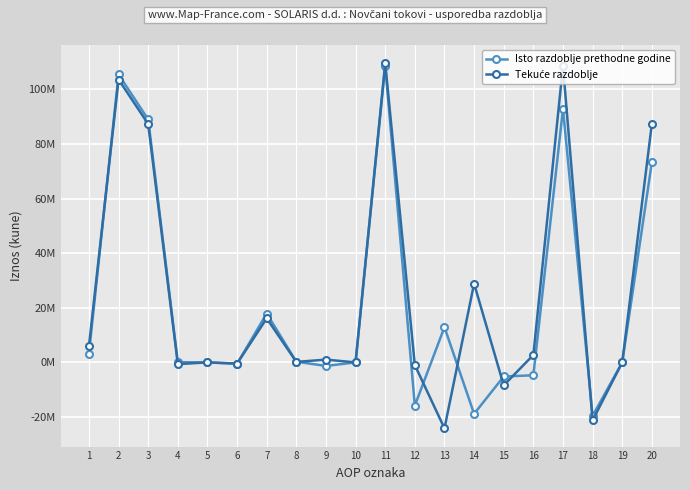

Between 14 and 10, which is larger?

10